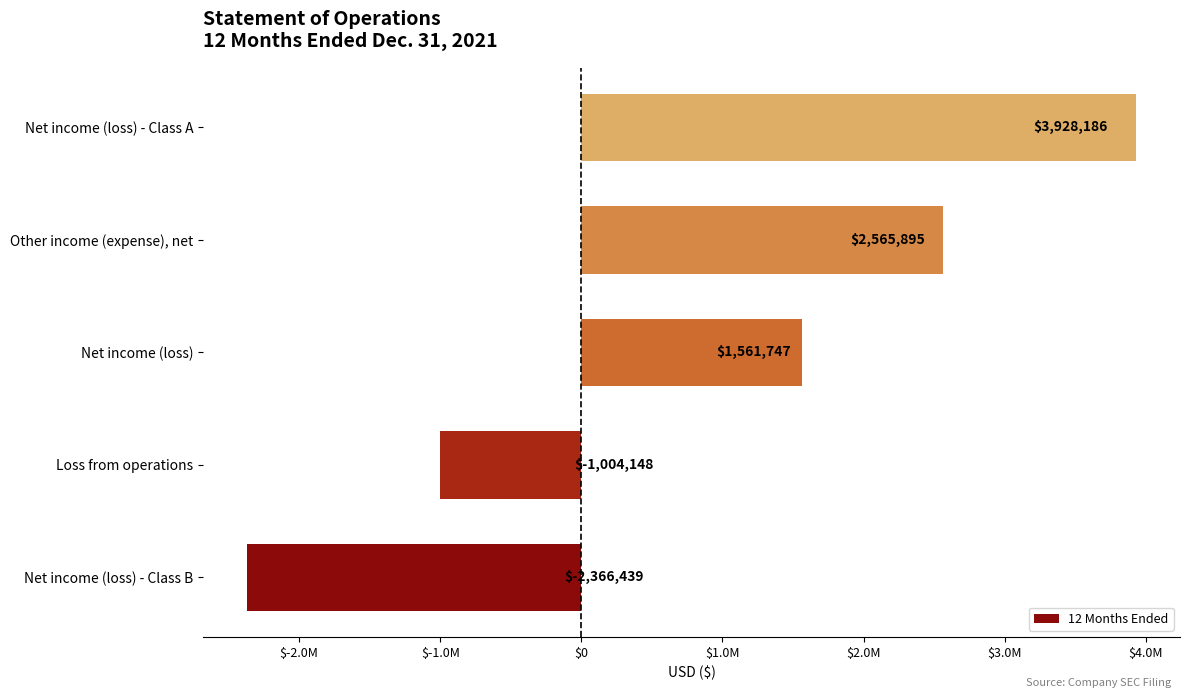

Where is the data nearest to the value 780873?

Net income (loss)